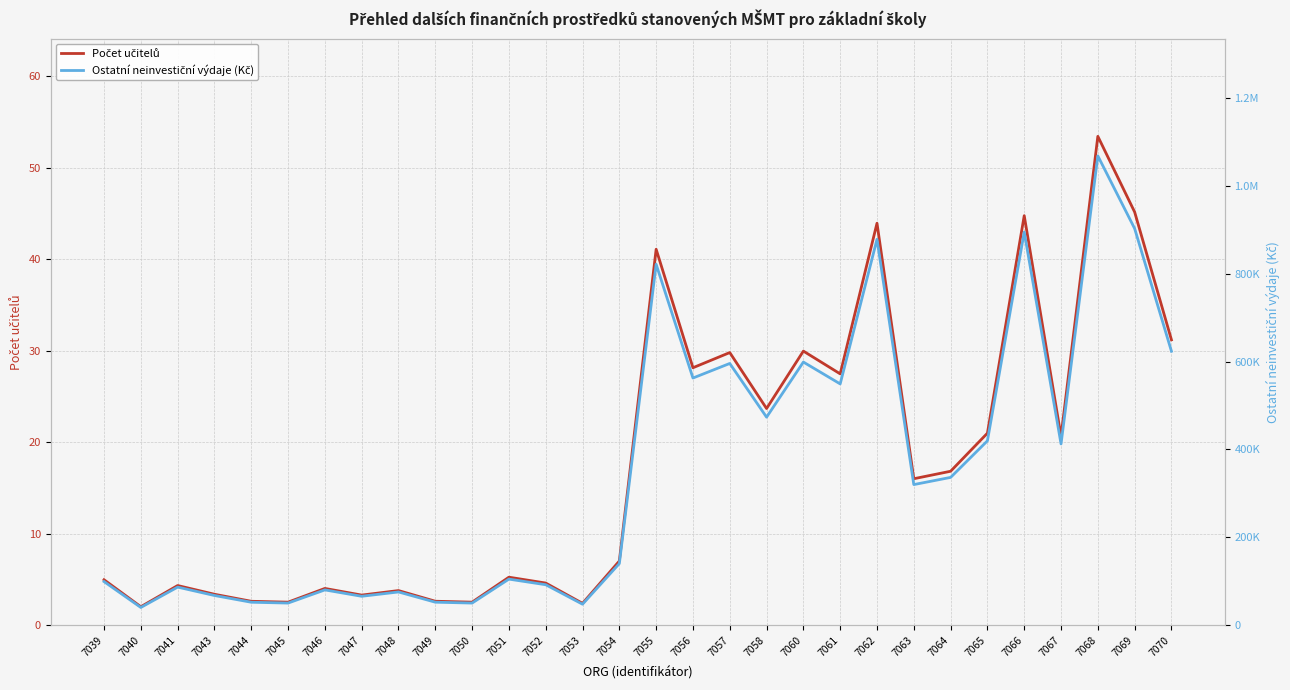

Between 7062 and 7067, which series saw the biggest shift?

Ostatní neinvestiční výdaje (Kč)